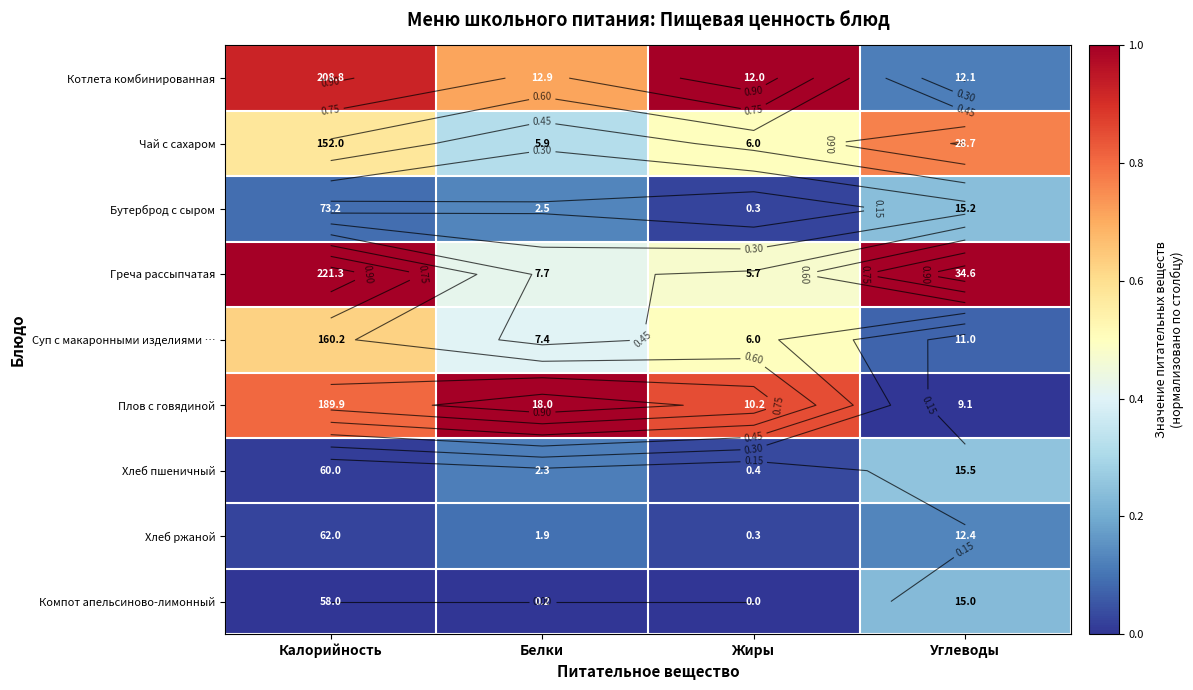

At which category does the chart reach its peak across all series?

Жиры